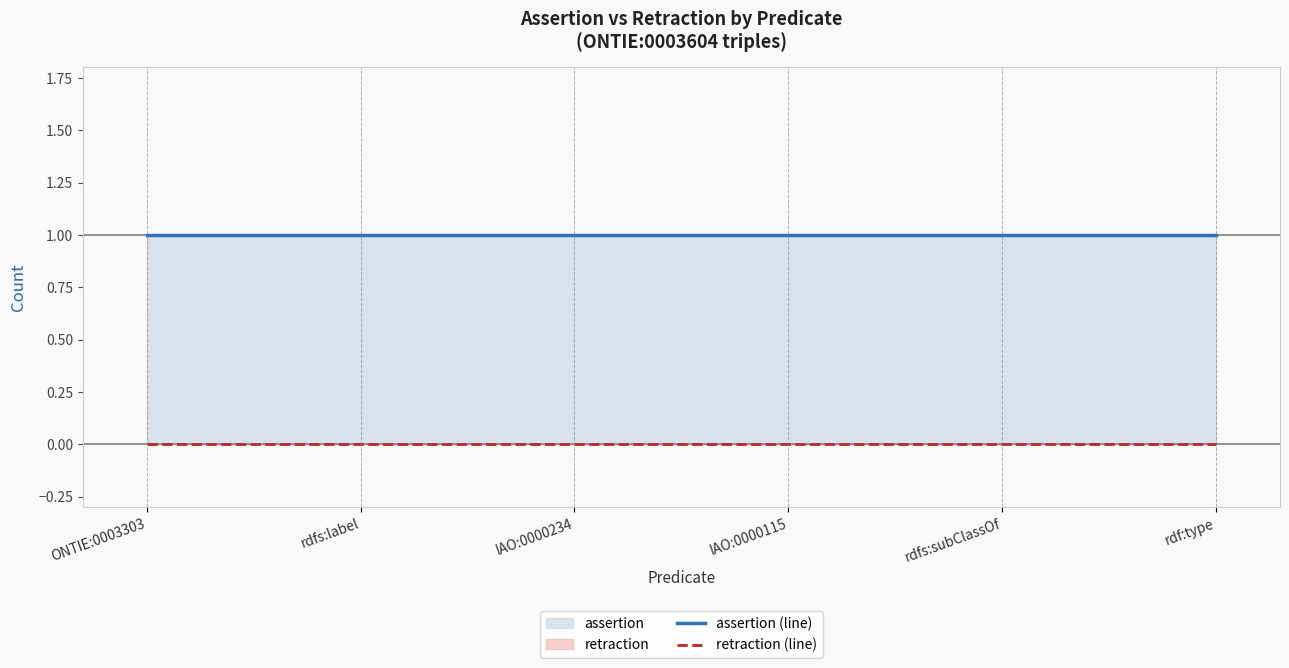

True or false: assertion (line) and retraction (line) intersect in this chart.

False